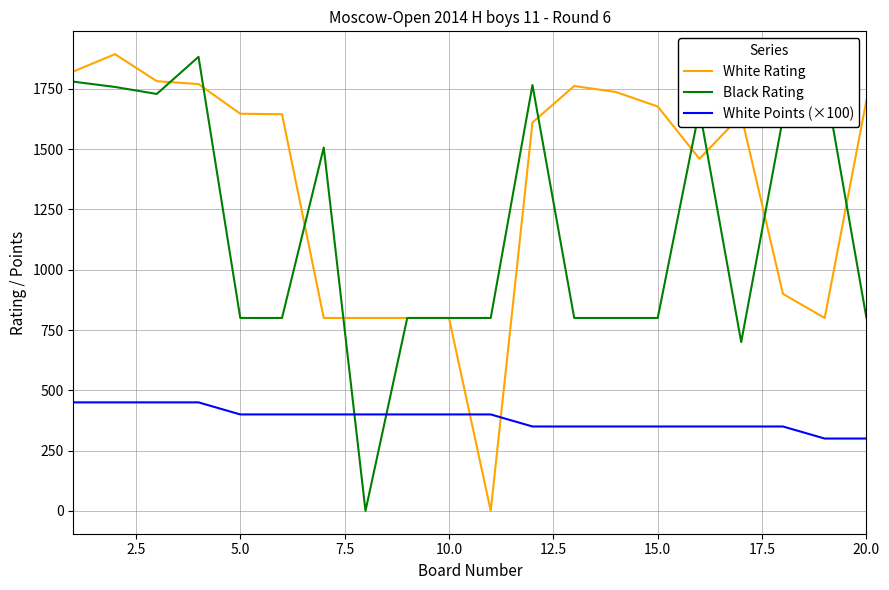

True or false: White Points (×100) and White Rating intersect in this chart.

True